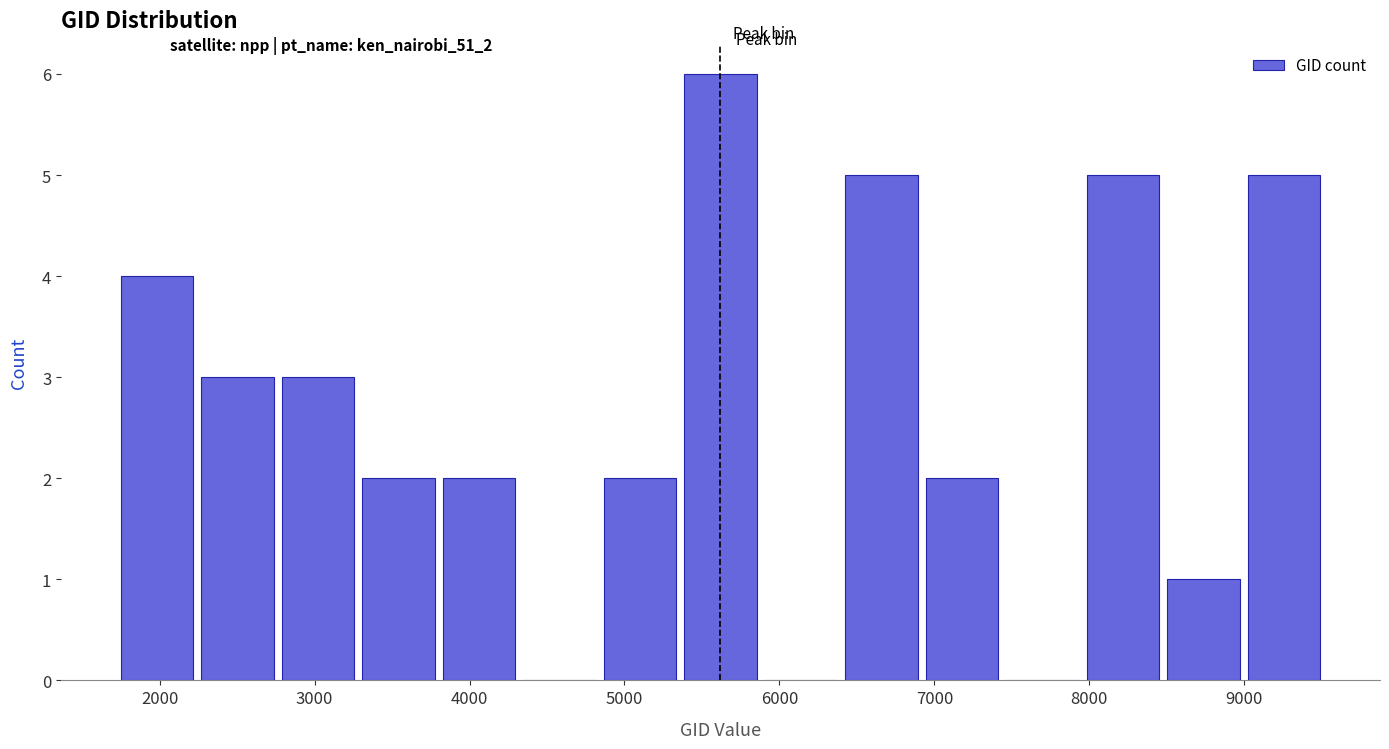

Reading left to right, transcribe this chart: for each bar, give the range it covers on the x-axis and its height. Neither the bar edges nor the heights are printed on the chart, so give them approximately, as read against the axes.

1700 to 2200: 4
2200 to 2800: 3
2800 to 3300: 3
3300 to 3800: 2
3800 to 4300: 2
4300 to 4800: 0
4800 to 5400: 2
5400 to 5900: 6
5900 to 6400: 0
6400 to 6900: 5
6900 to 7400: 2
7400 to 8000: 0
8000 to 8500: 5
8500 to 9000: 1
9000 to 9500: 5